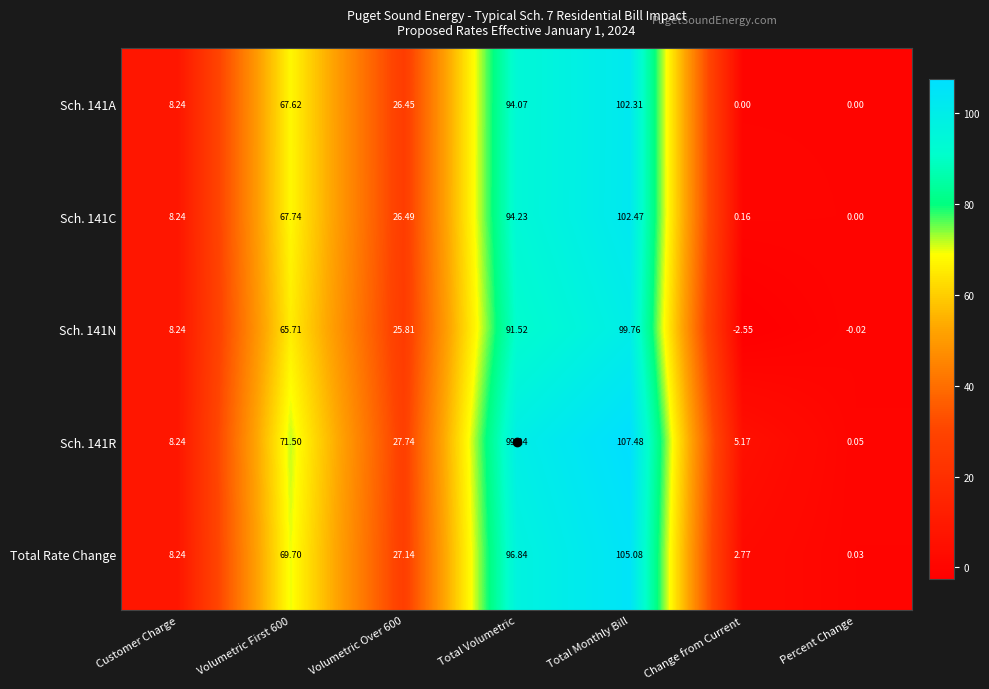

How many series are shown in this chart?

5